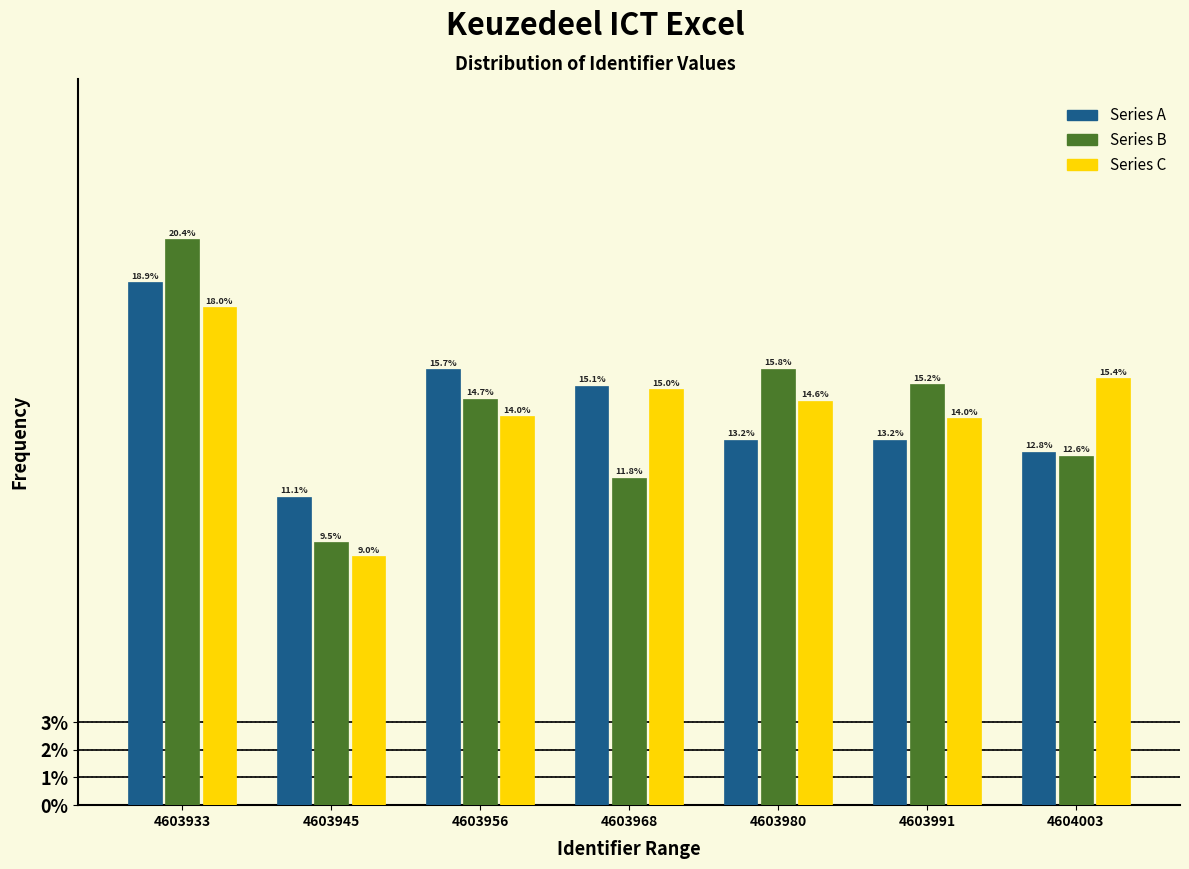

Reading left to right, transcribe all the data shown in this chart.

Series A: 4603933=18.9	4603945=11.1	4603956=15.7	4603968=15.1	4603980=13.2	4603991=13.2	4604003=12.8
Series B: 4603933=20.4	4603945=9.5	4603956=14.7	4603968=11.8	4603980=15.8	4603991=15.2	4604003=12.6
Series C: 4603933=18.0	4603945=9.0	4603956=14.0	4603968=15.0	4603980=14.6	4603991=14.0	4604003=15.4